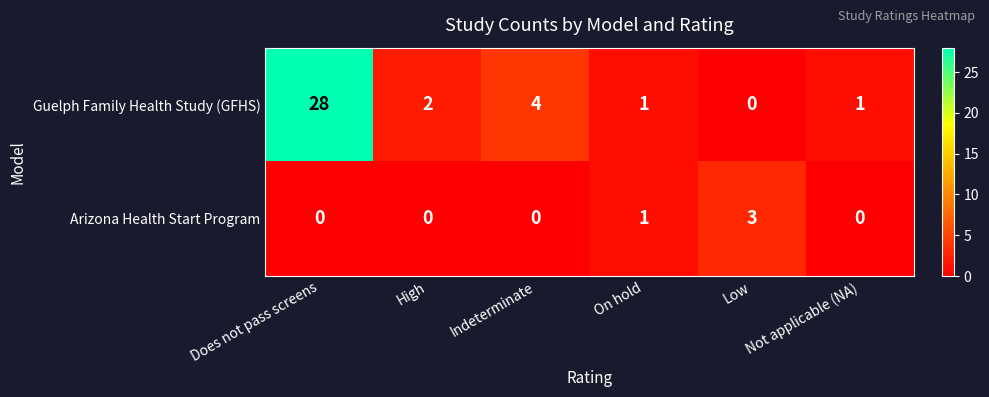

Count the Arizona Health Start Program values in the range 0 to 1.

5